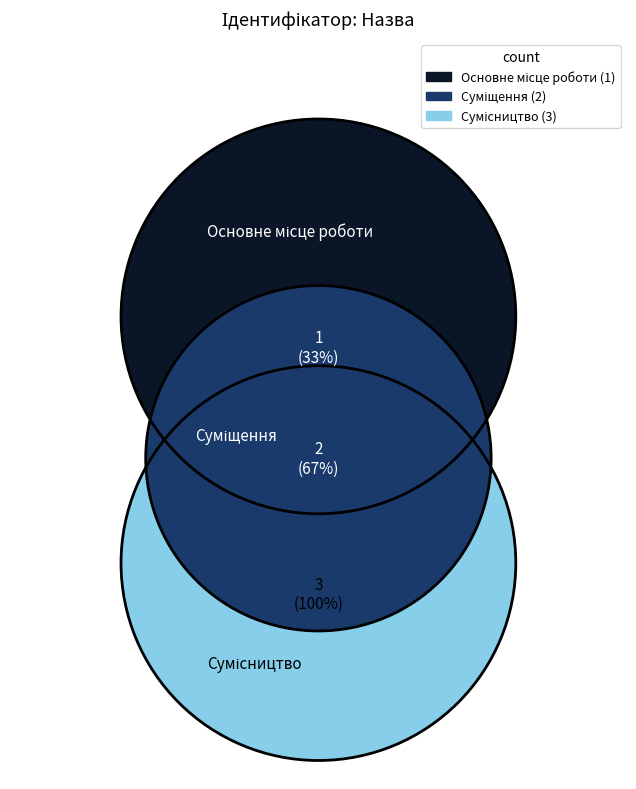

What is the smallest slice in the pie chart?

Основне місце роботи